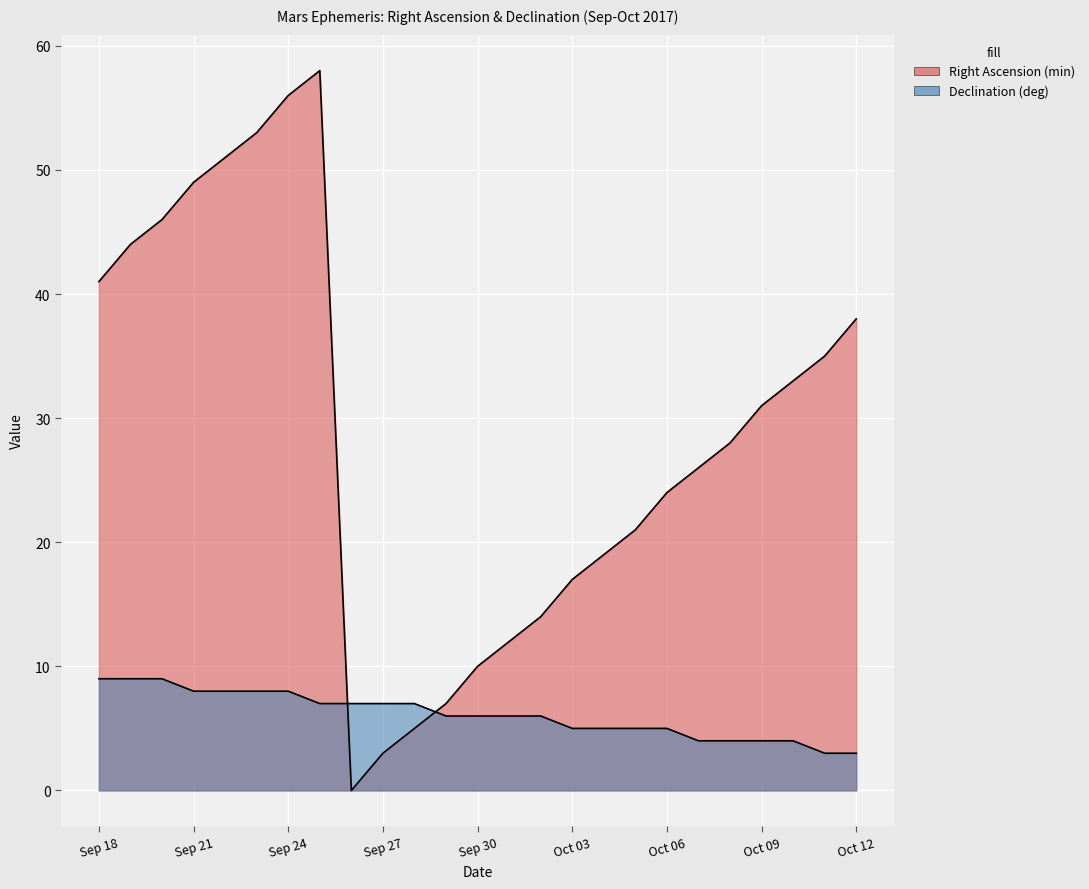

True or false: Declination (deg) has a value of 3 at Oct 09.

False